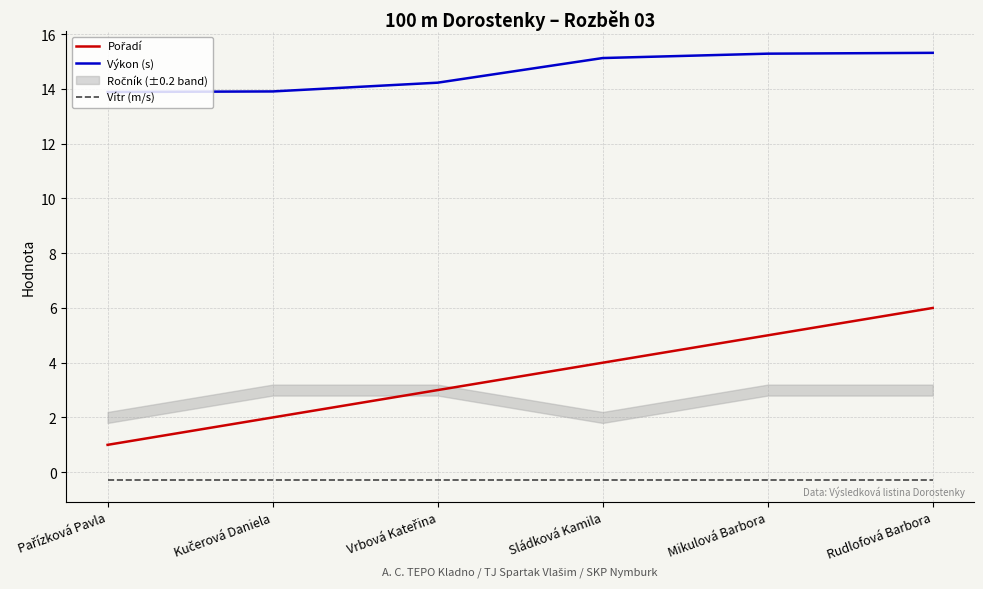

True or false: Pořadí and Výkon (s) cross at least once.

False